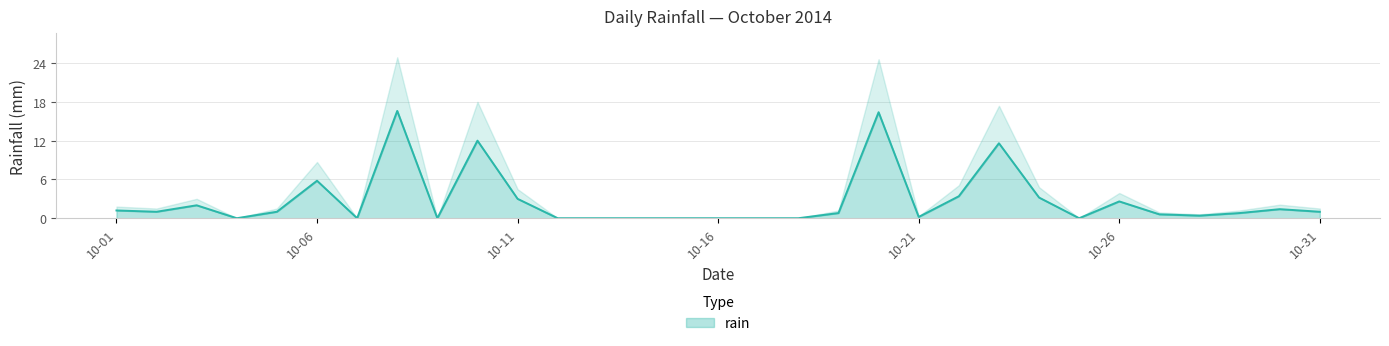

True or false: rain has a value of 0.0 at 10-16.

True